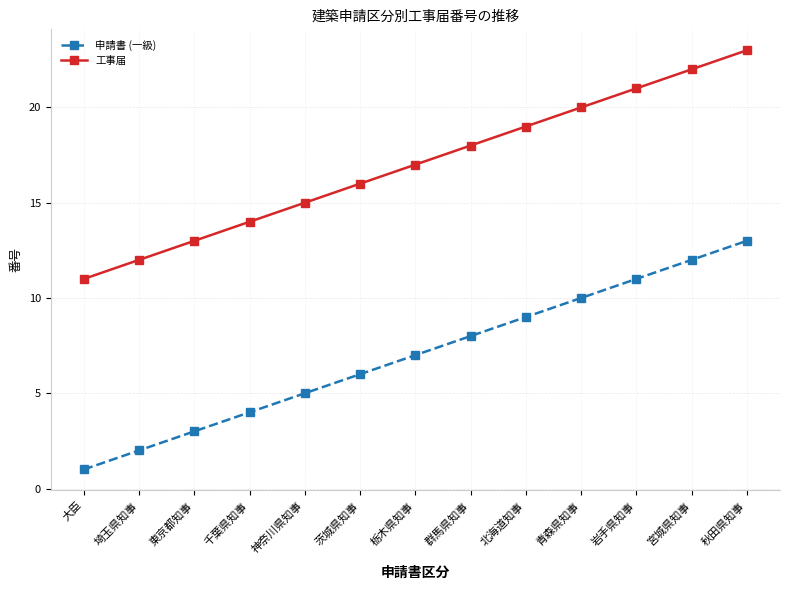

True or false: 工事届 and 申請書 (一級) intersect in this chart.

False